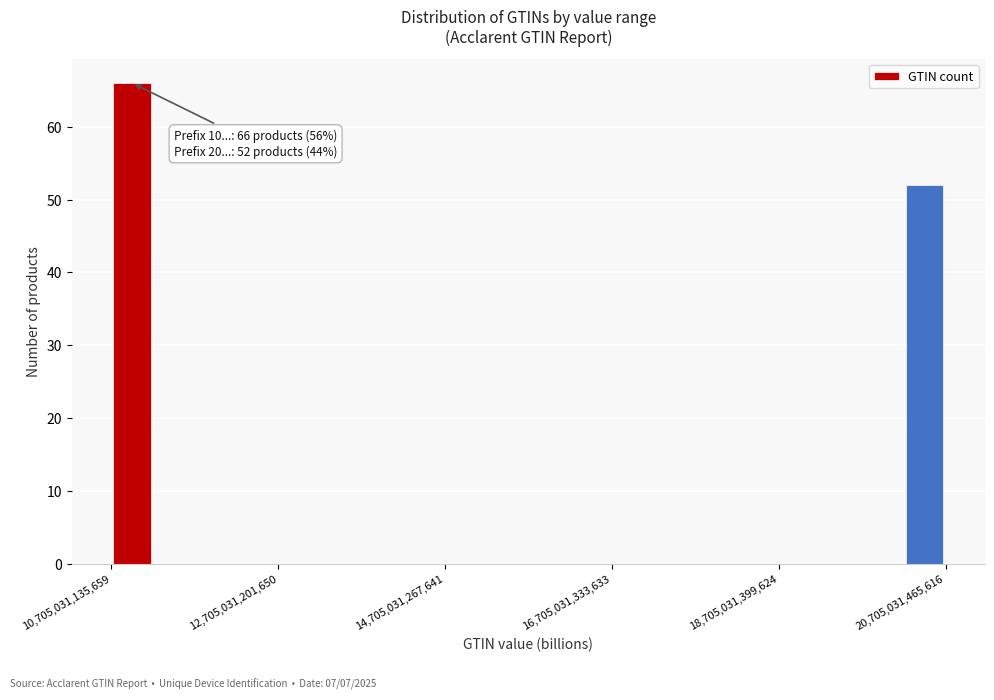

Read against the x-axis, roughly where is the centre of the tallest bar?

11000000000000